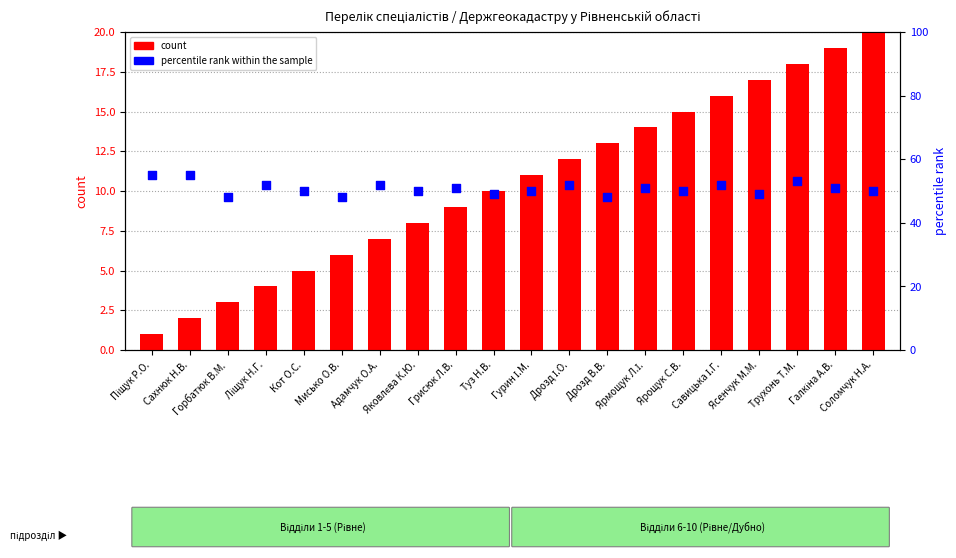

What are all the series names shown in the legend?

count, percentile rank within the sample